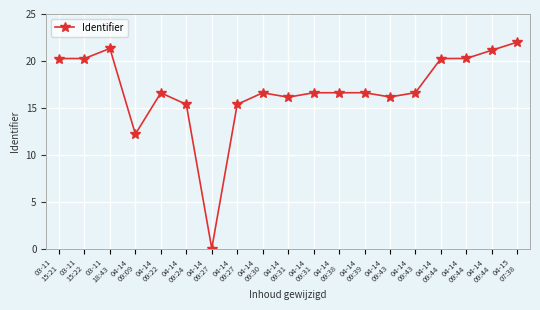

Reading left to right, what are all the values shown in this chart?

03-11
15:21=20.3	03-11
15:22=20.3	03-11
18:43=21.3	04-14
09:09=12.2	04-14
09:22=16.6	04-14
09:24=15.4	04-14
09:27=0.0	04-14
09:27=15.4	04-14
09:30=16.6	04-14
09:31=16.1	04-14
09:31=16.6	04-14
09:38=16.6	04-14
09:39=16.6	04-14
09:43=16.2	04-14
09:43=16.6	04-14
09:44=20.2	04-14
09:44=20.3	04-14
09:44=21.1	04-15
07:38=22.0